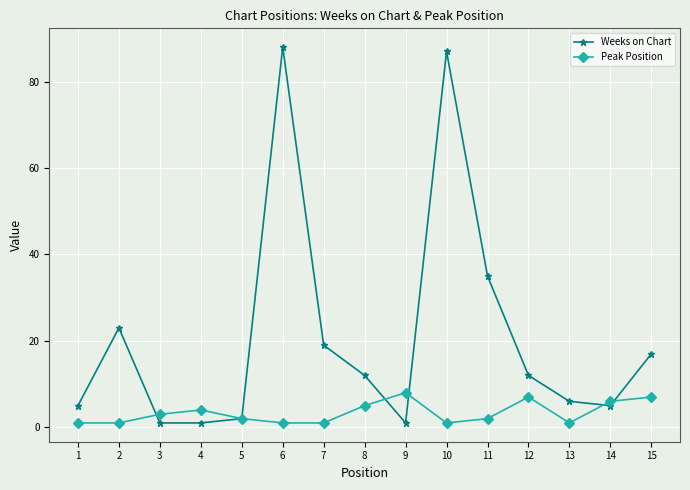

True or false: Weeks on Chart has a value of 88 at 6.

True